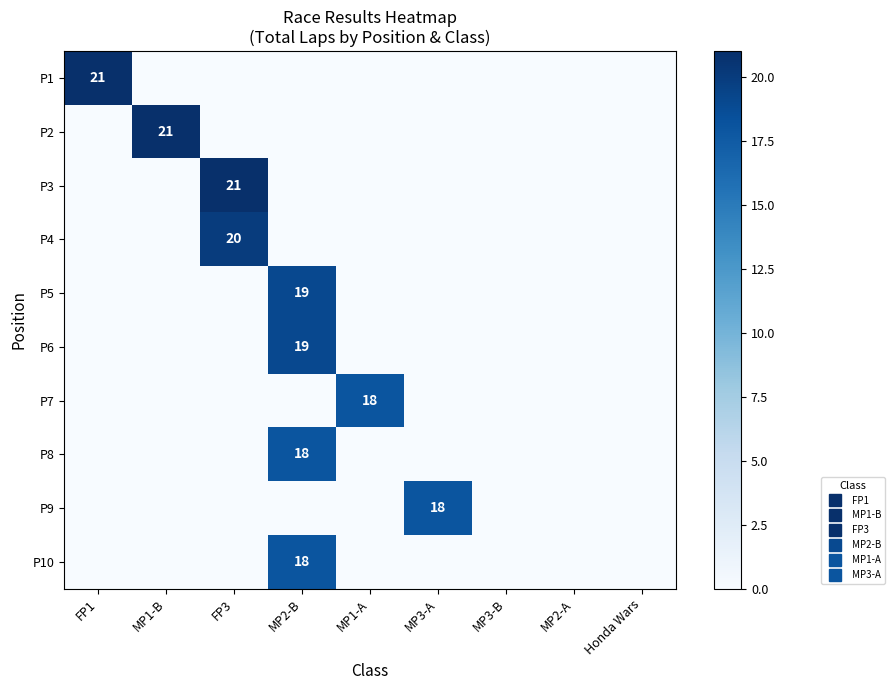

How many data points does each series have?

9